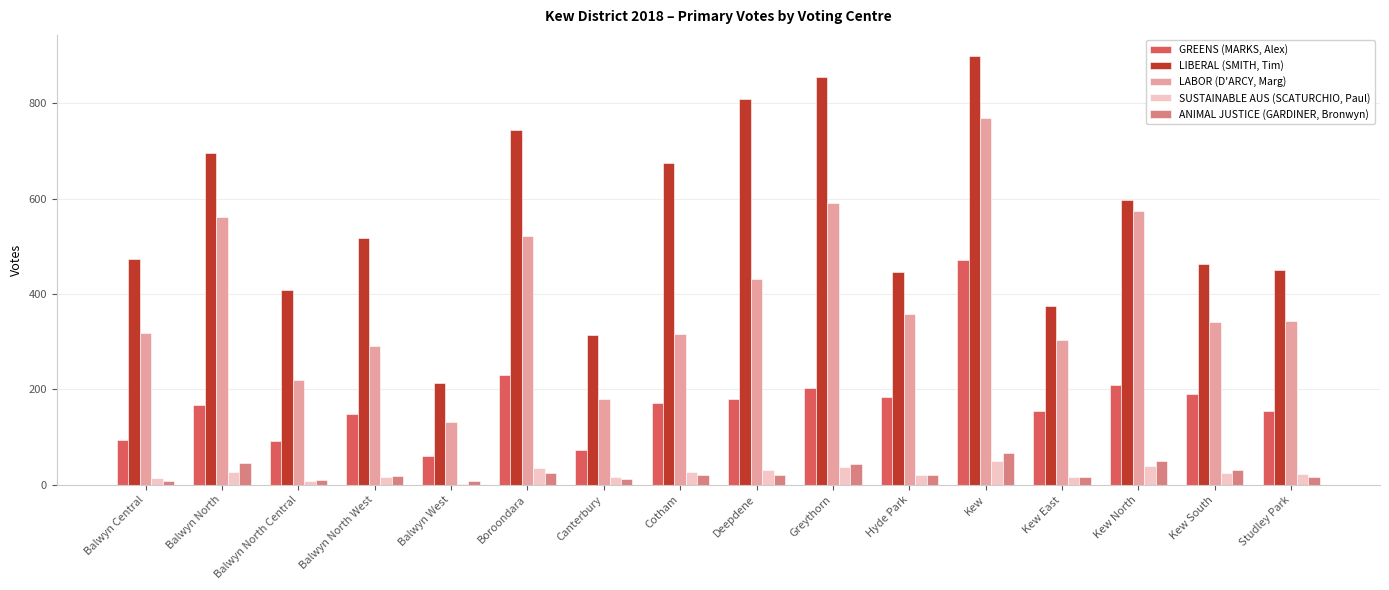

Between Kew South and Studley Park, which series saw the biggest shift?

GREENS (MARKS, Alex)